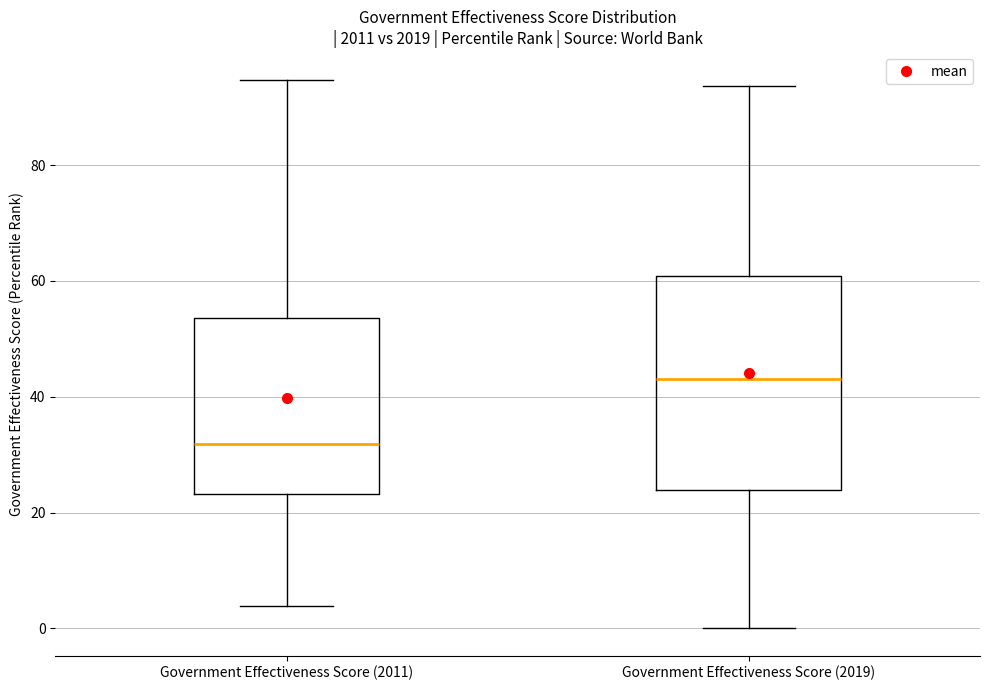

Reading left to right, read every box against the y-axis: the position of its median line, the range the box covers, and the ends of its whiskers. The values are not printed on the chart, so give them approximately, as read against the axis.

Government Effectiveness Score (2011): median 32, box 24 to 54, whiskers 4 to 94
Government Effectiveness Score (2019): median 44, box 24 to 60, whiskers 0 to 94